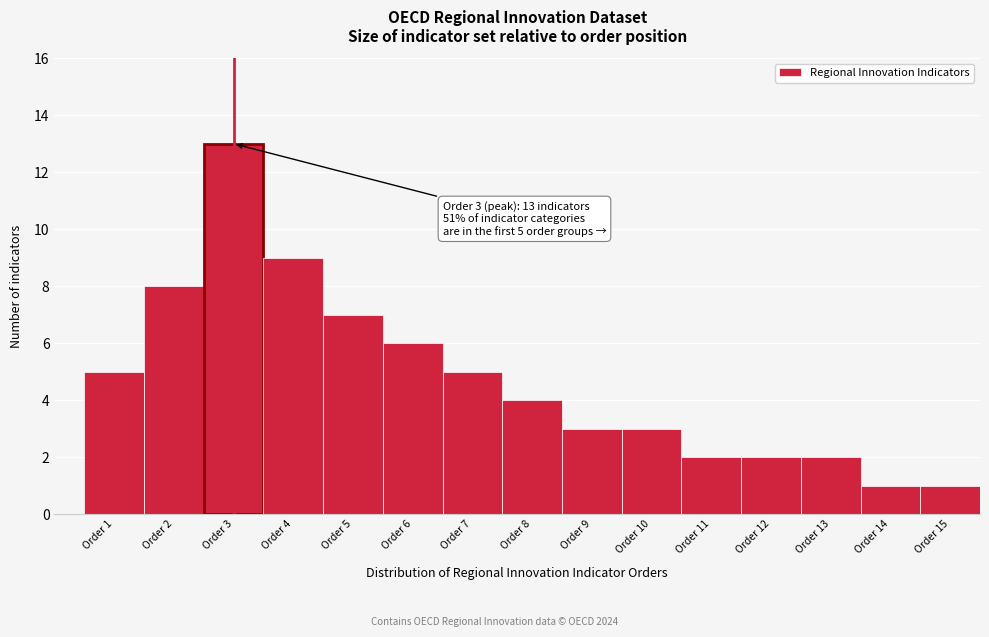

Reading right to left, extract all data points from this chart.

1	1	2	2	2	3	3	4	5	6	7	9	13	8	5